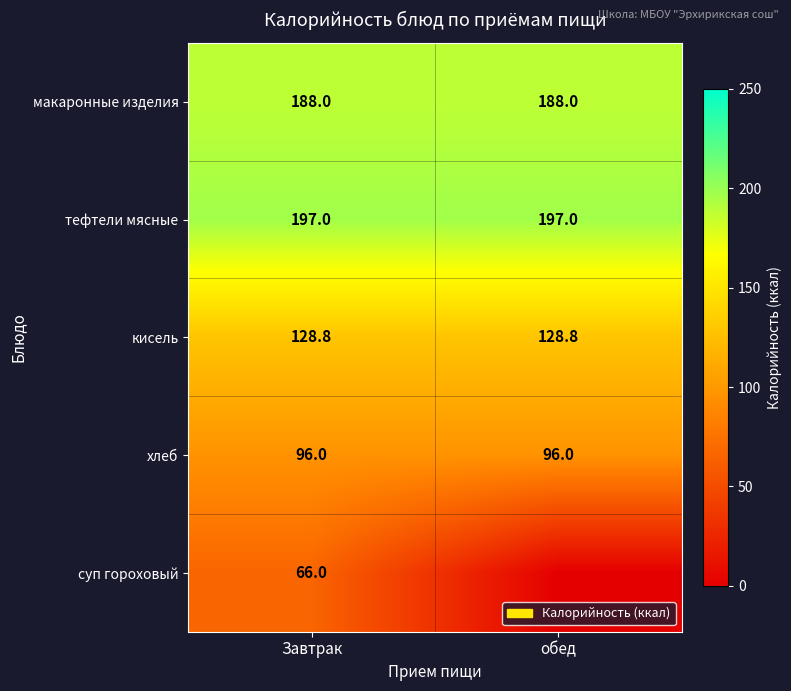

What is the average value of the макаронные изделия series?

188.0